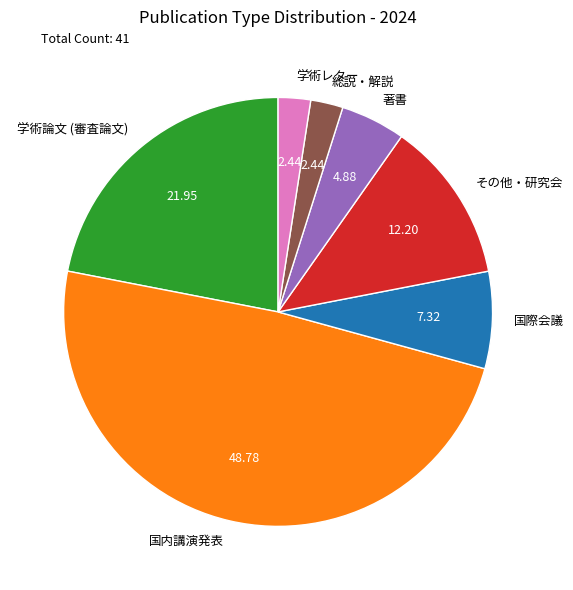

Which slice is the largest?

国内講演発表